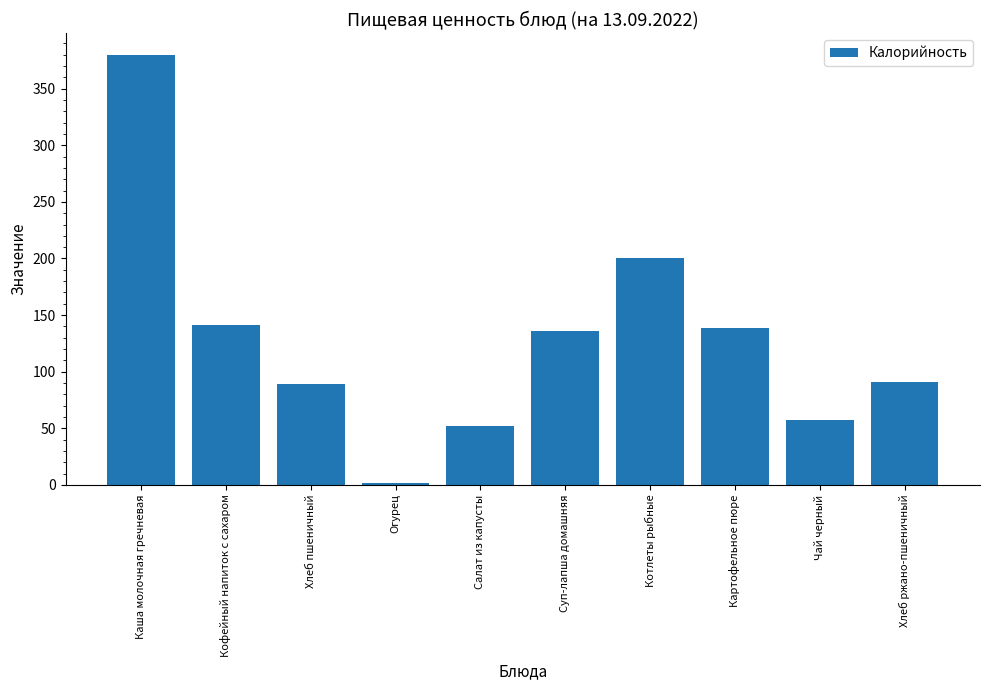

The value at Хлеб пшеничный is 156.4. True or false?

False